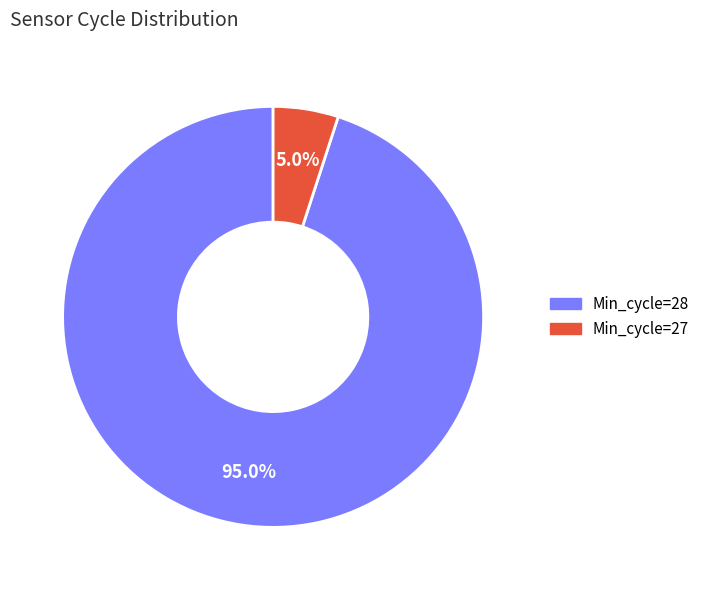

Is there a majority slice in this chart?

Yes